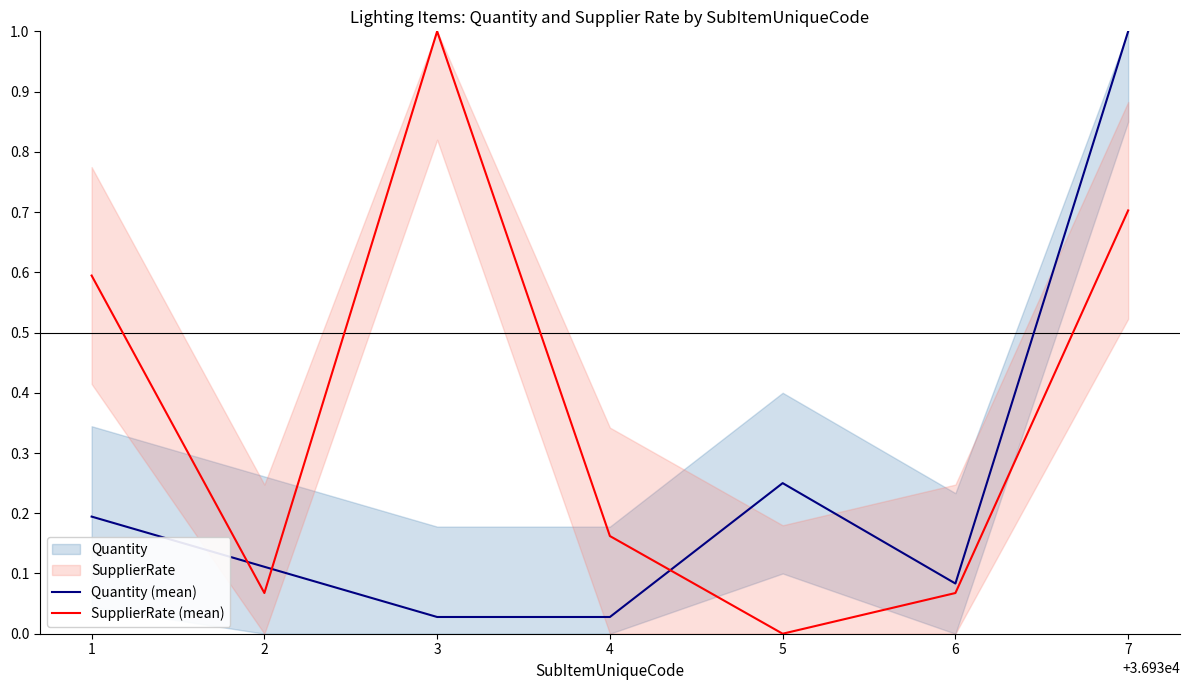

In Quantity (mean), how many points are lower than both neighbors (excluding endpoints)?

1